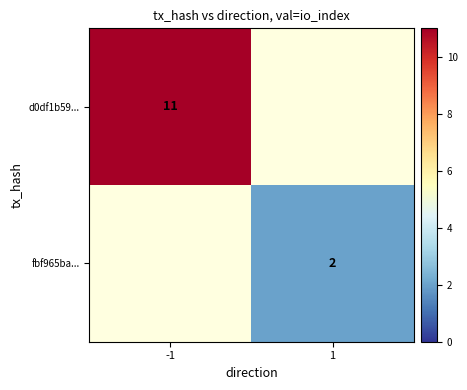

How many data points does each series have?

2